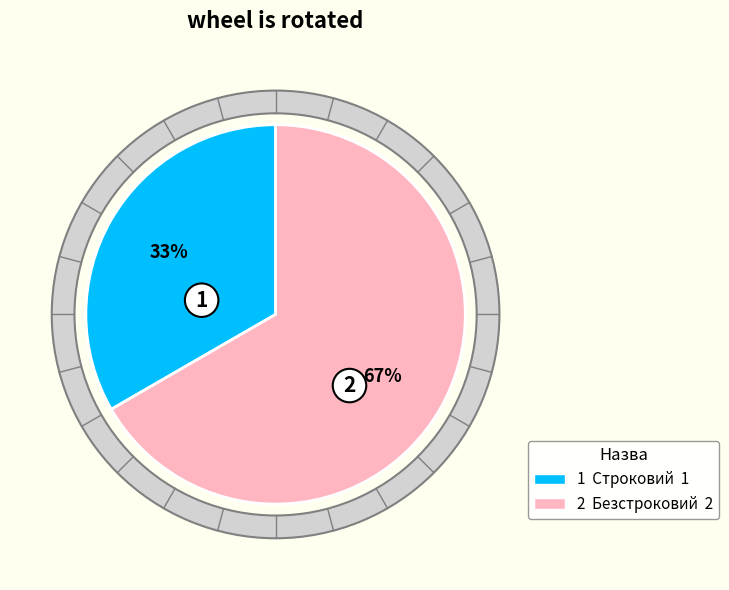

What is the smallest slice in the pie chart?

Строковий